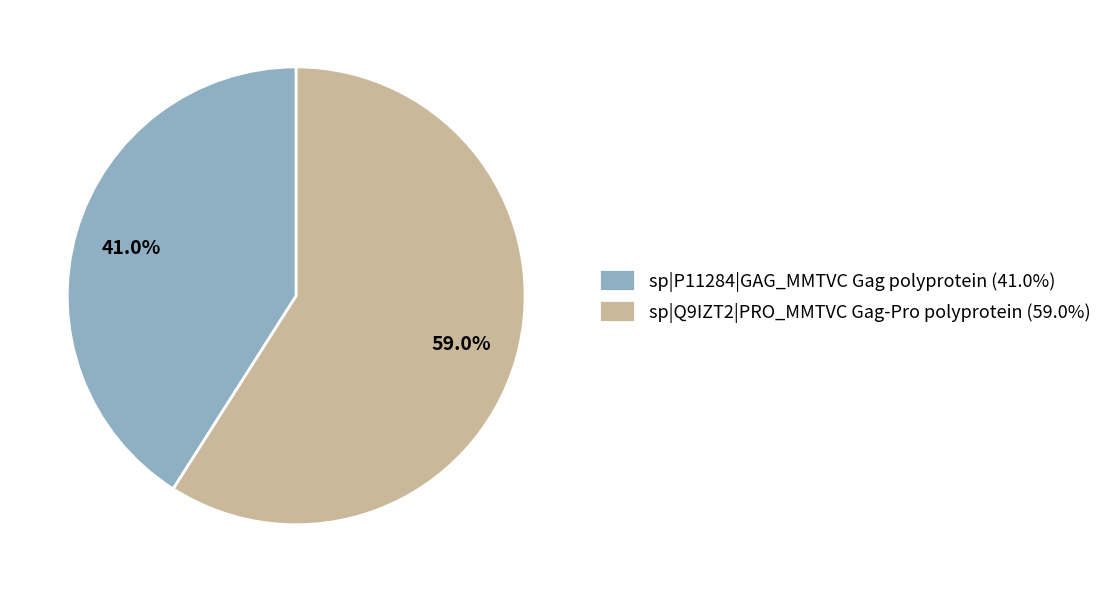

To the nearest percent, what portion does sp|Q9IZT2|PRO_MMTVC Gag-Pro polyprotein represent?

59%